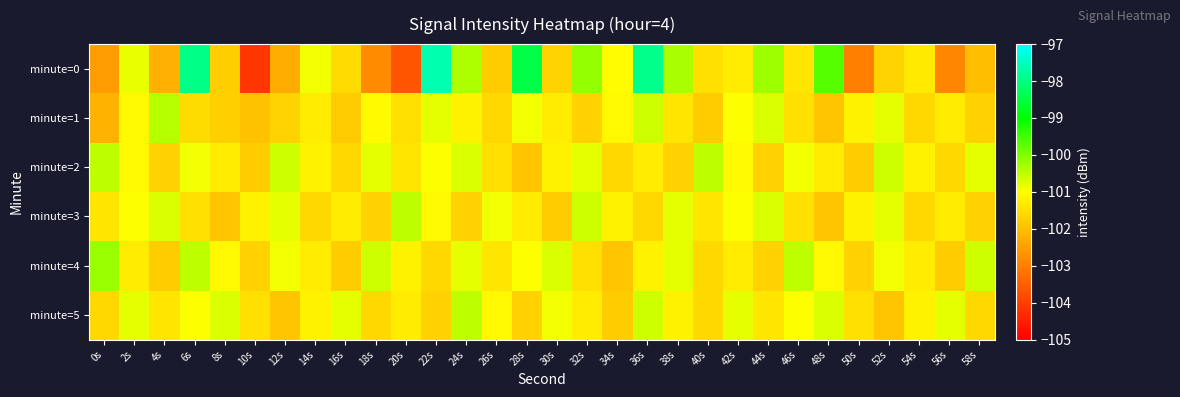

Which series has the largest total across all categories?

minute=0